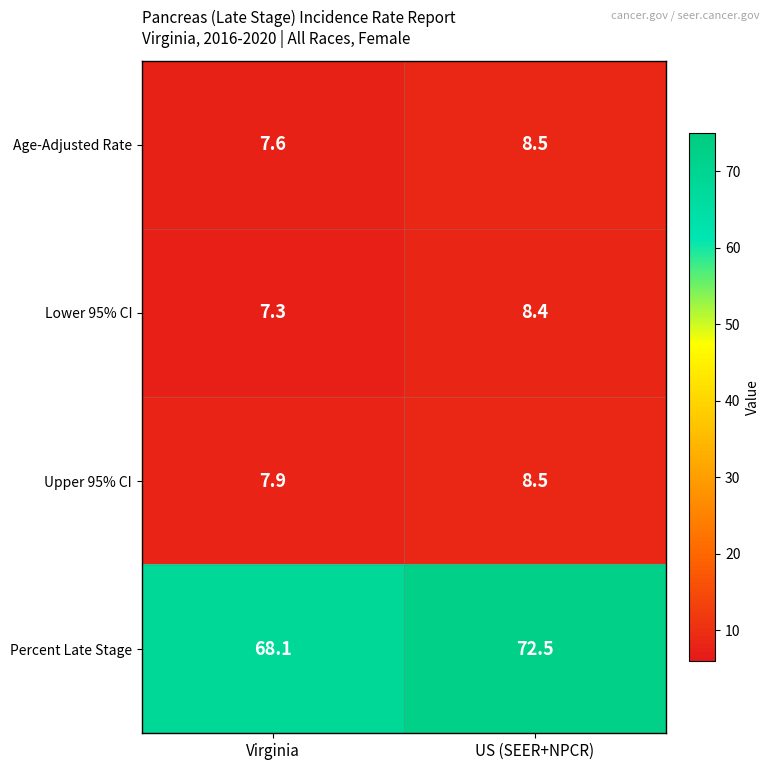

What is the difference between the maximum and minimum values in the Lower 95% CI series?

1.1